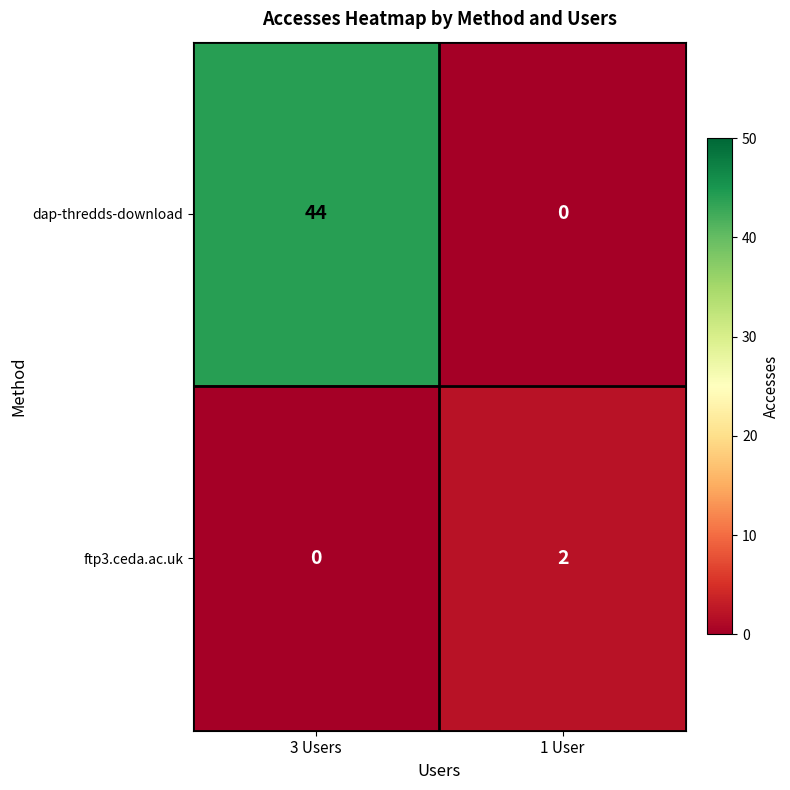

Count the number of data series in this chart.

2